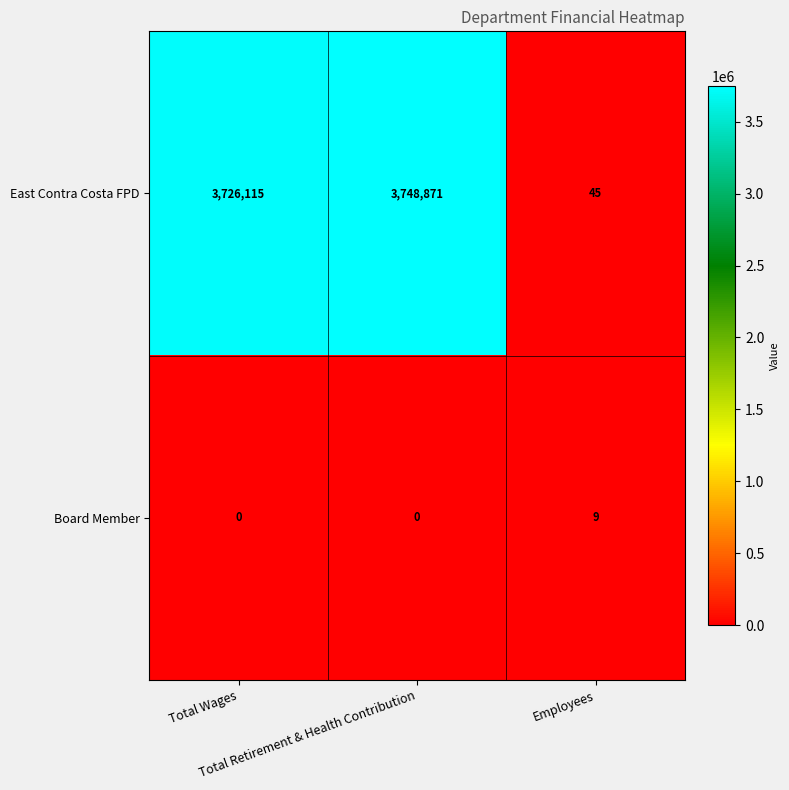

What is the maximum value for Board Member?

9